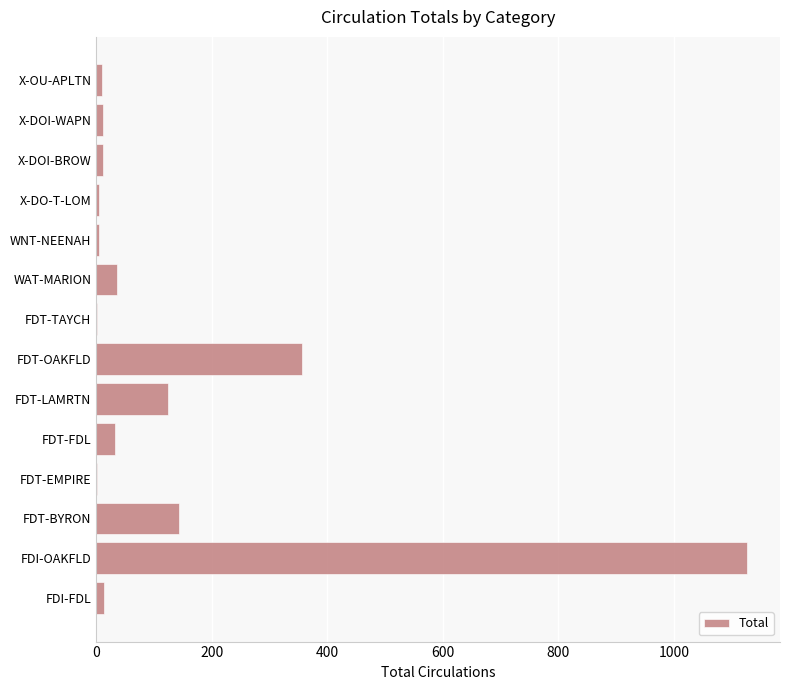

What is the sum of all values?

1877